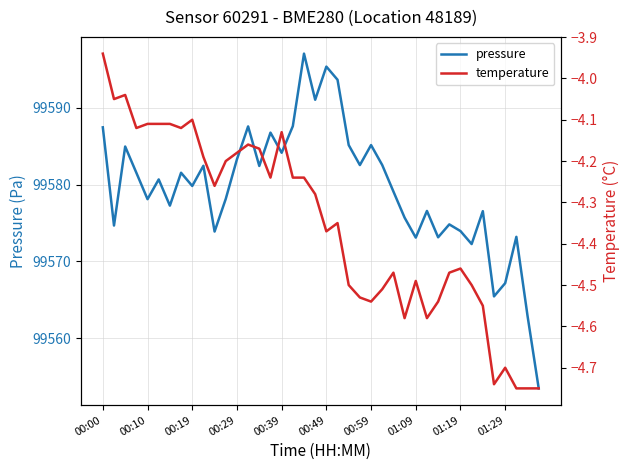

Reading left to right, list all the values displayed in this chart.

pressure: 99587.4	99574.7	99584.9	99581.5	99578.1	99580.7	99577.2	99581.5	99579.8	99582.4	99573.9	99578.1	99583.3	99587.6	99582.4	99586.8	99584.1	99587.6	99597.0	99591.0	99595.3	99593.6	99585.1	99582.5	99585.1	99582.5	99579.1	99575.7	99573.1	99576.6	99573.1	99574.8	99573.9	99572.2	99576.5	99565.4	99567.2	99573.2	99562.9	99553.5
temperature: -3.9	-4.0	-4.0	-4.1	-4.1	-4.1	-4.1	-4.1	-4.1	-4.2	-4.3	-4.2	-4.2	-4.2	-4.2	-4.2	-4.1	-4.2	-4.2	-4.3	-4.4	-4.3	-4.5	-4.5	-4.5	-4.5	-4.5	-4.6	-4.5	-4.6	-4.5	-4.5	-4.5	-4.5	-4.5	-4.7	-4.7	-4.8	-4.8	-4.8